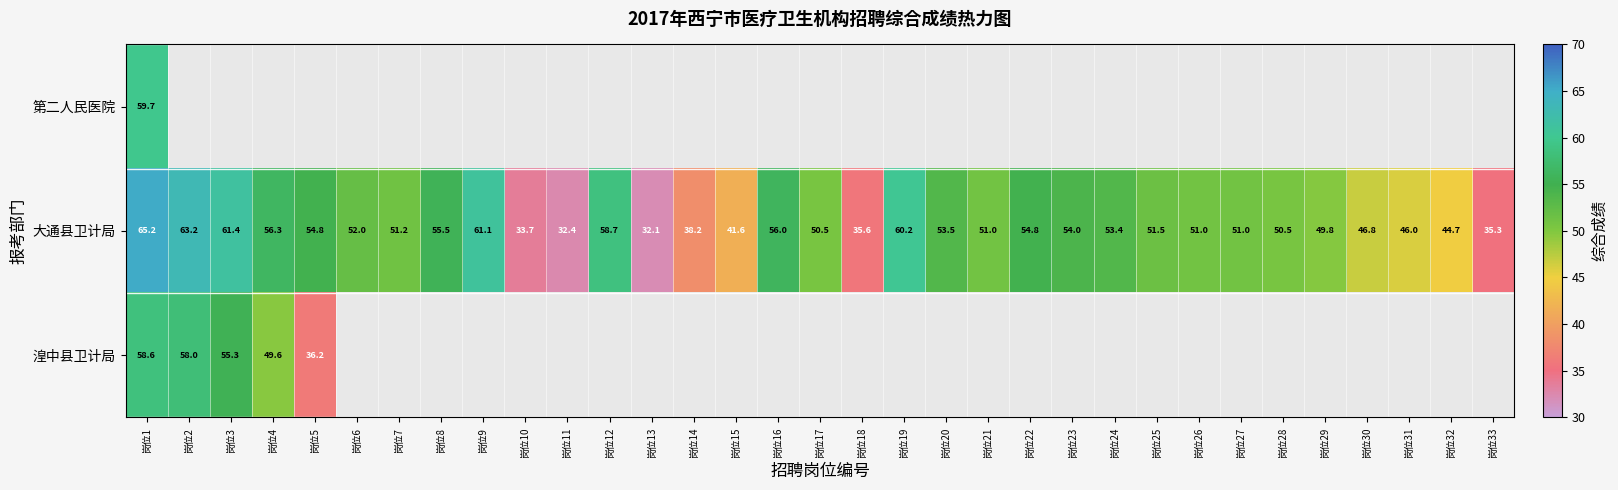

Where does the 大通县卫计局 series first go above 51?

岗位1